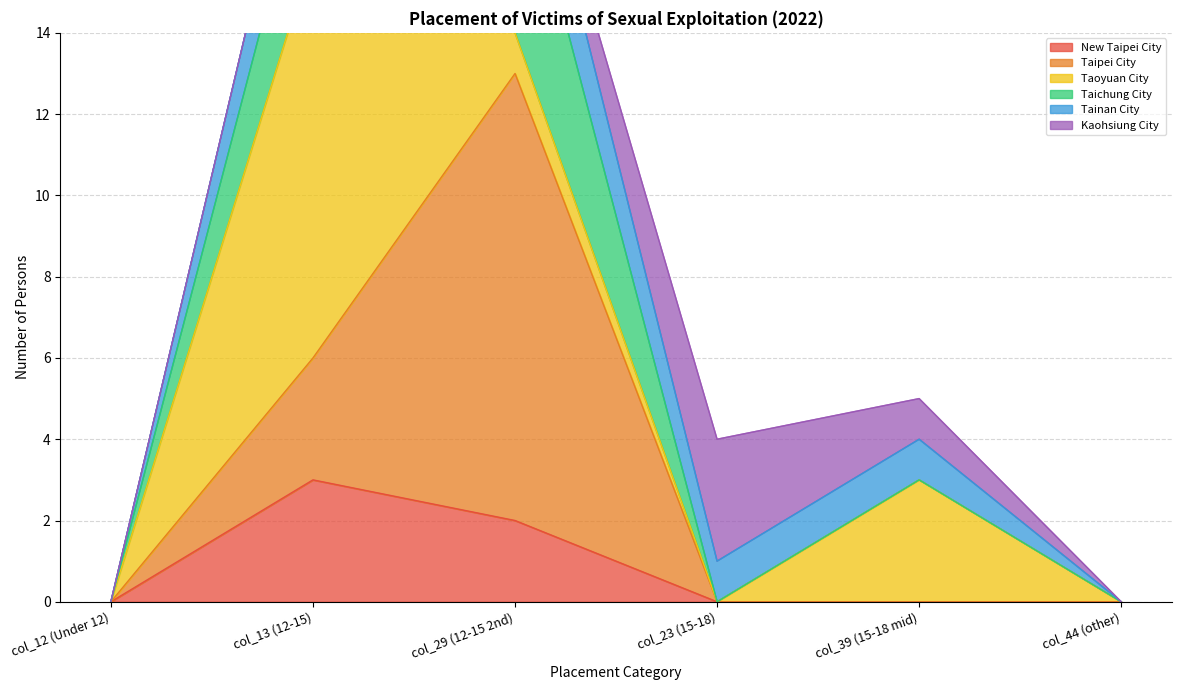

What is the highest value of the New Taipei City series?

3